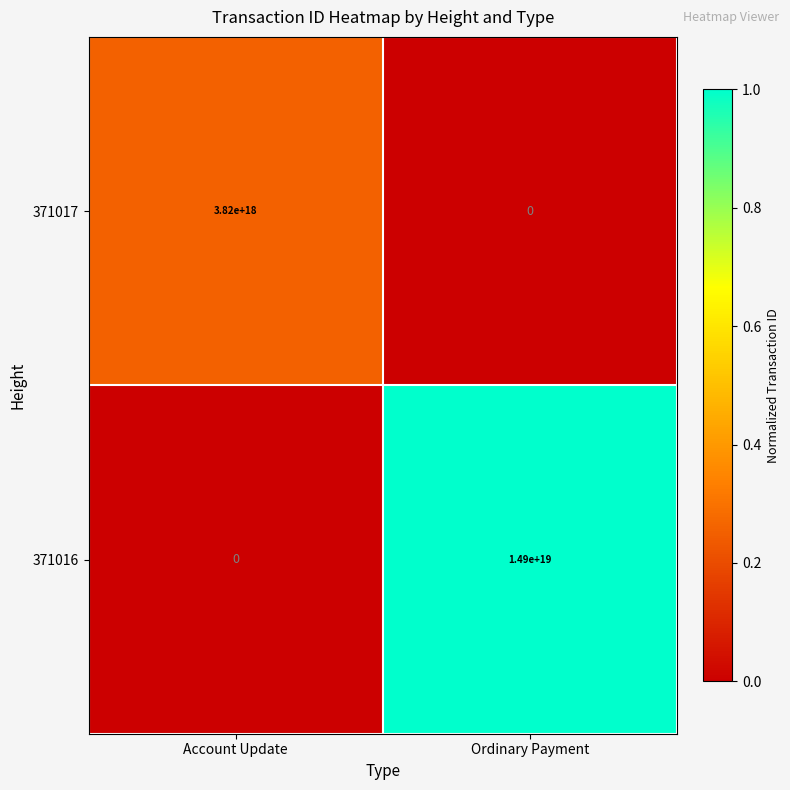

Which series has the largest total across all categories?

371016